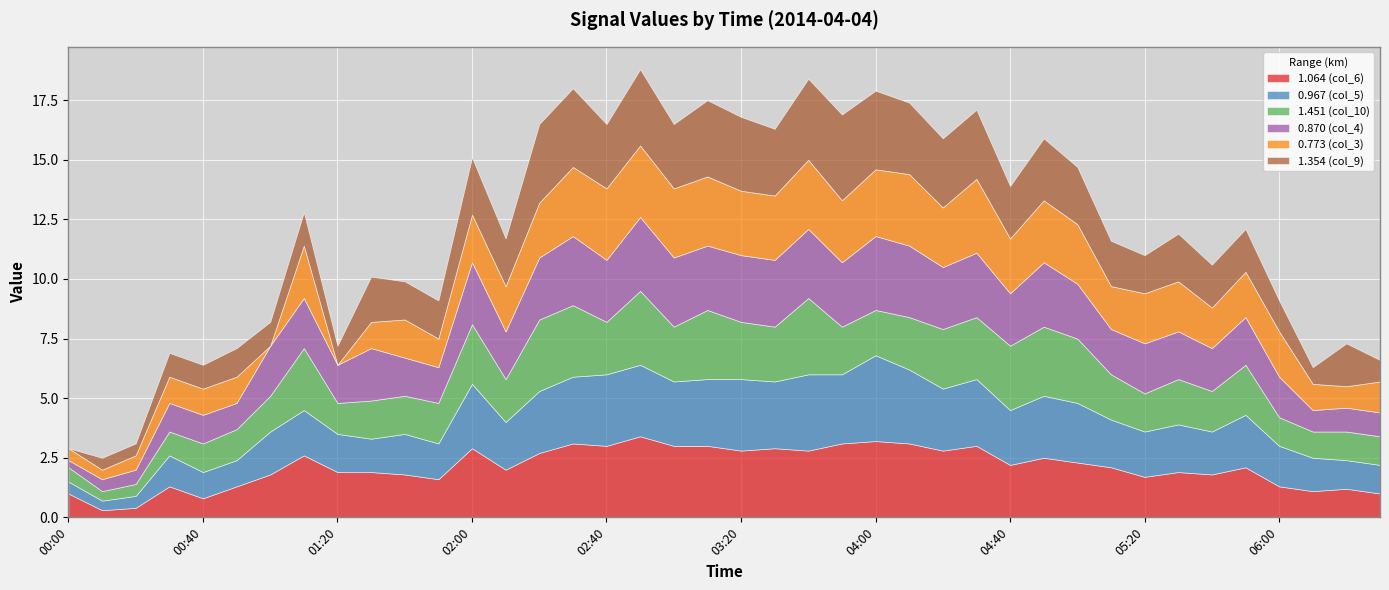

What is the value of the 1.451 (col_10) point at the 4th from the left?

1.0